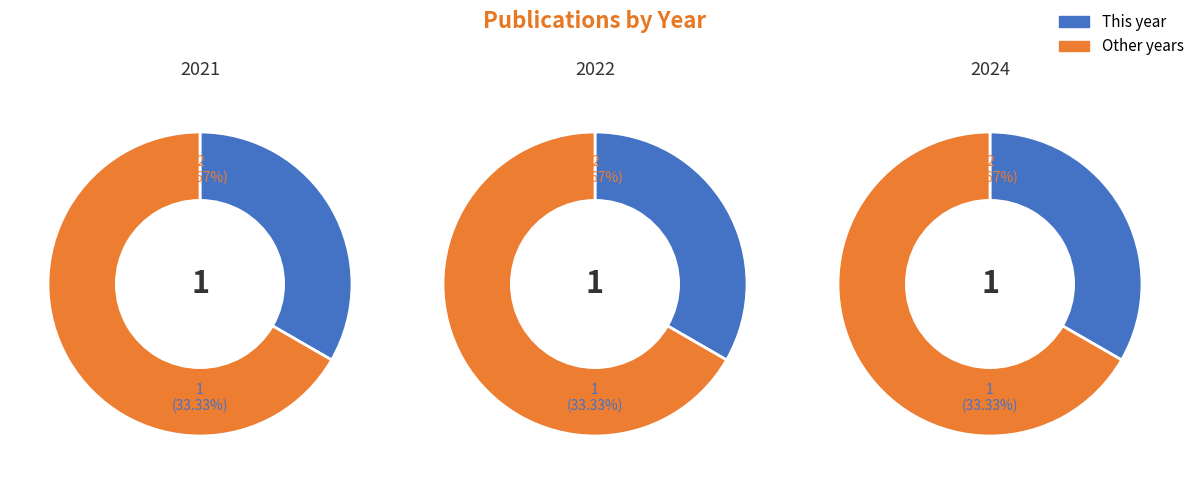

True or false: 2021 accounts for 33% of the total.

True